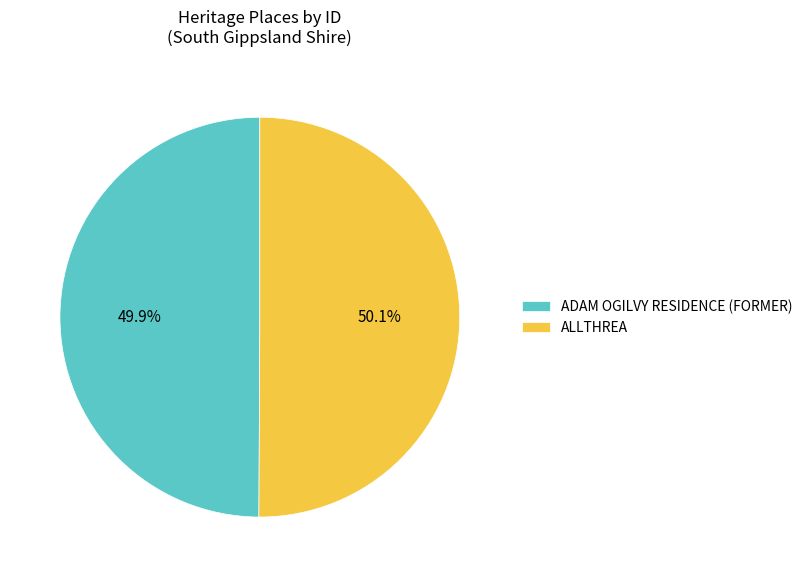

What is the ratio of the value at ADAM OGILVY RESIDENCE (FORMER) to the value at ALLTHREA?

1.0